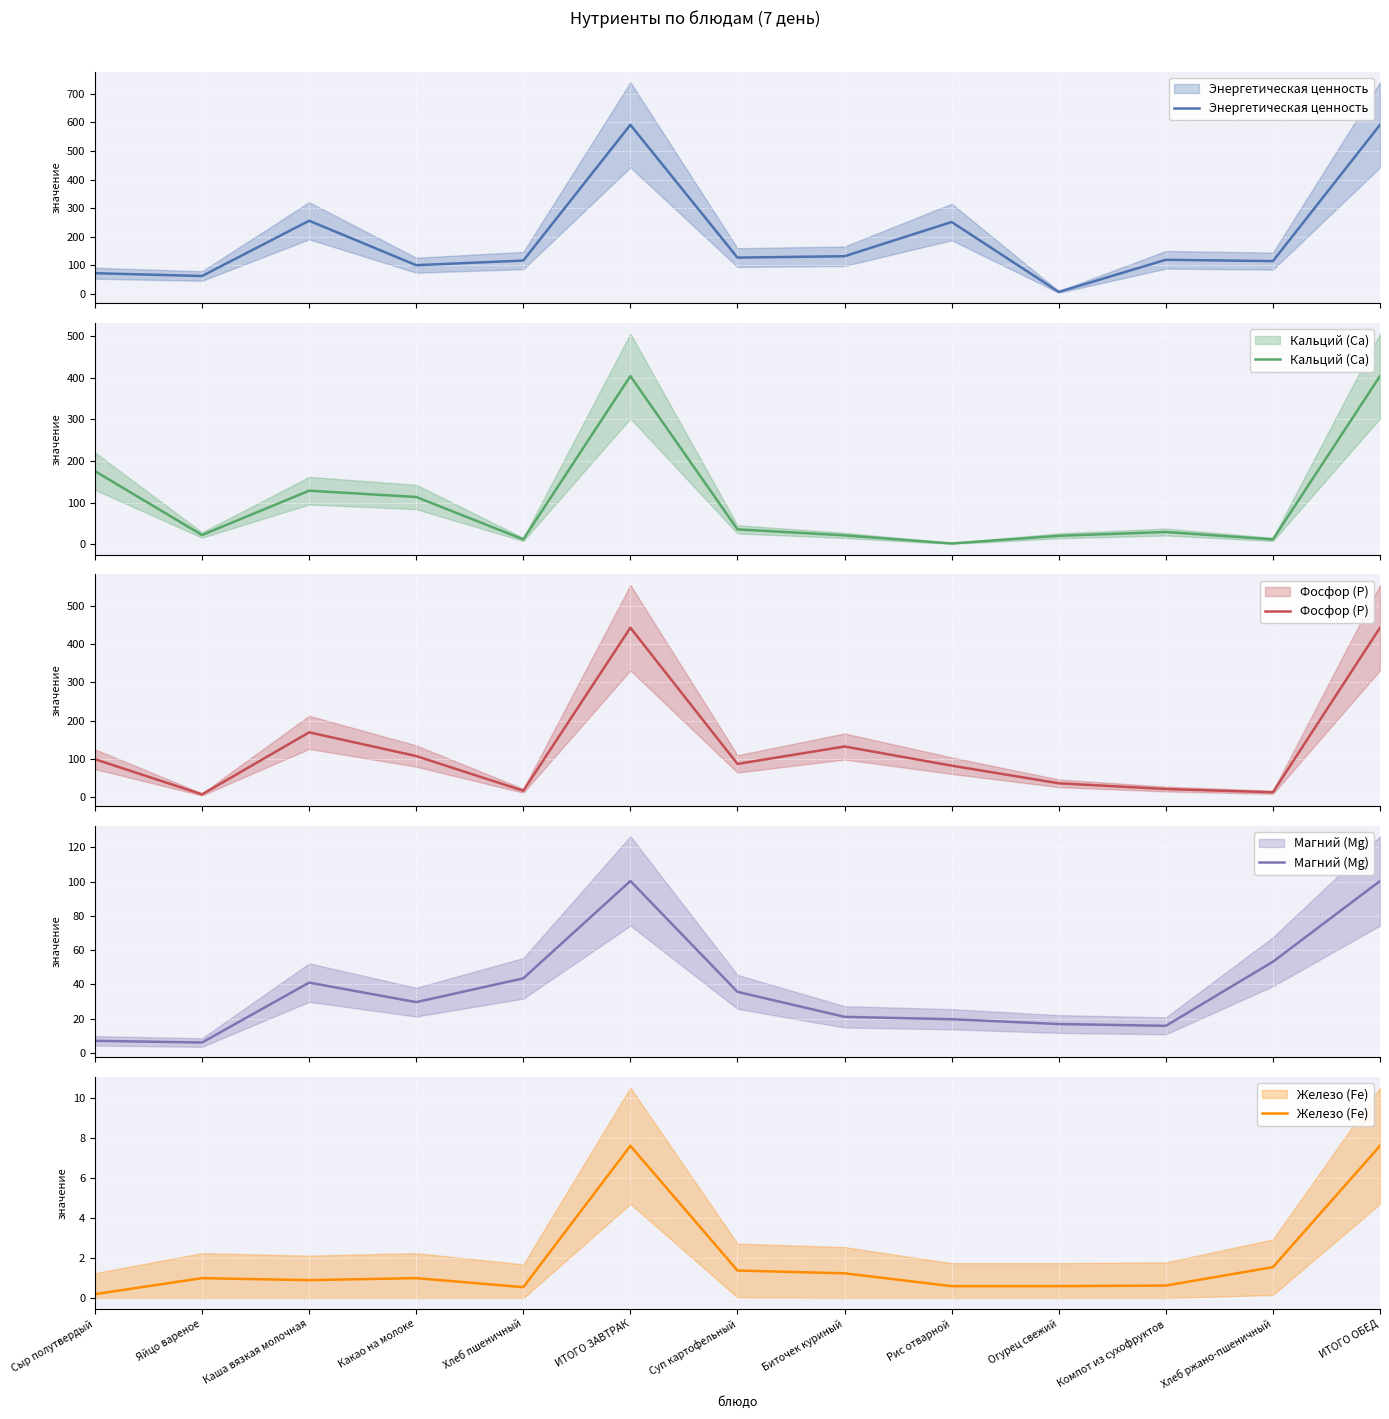

What is the total value across all series at Огурец свежий?

80.7